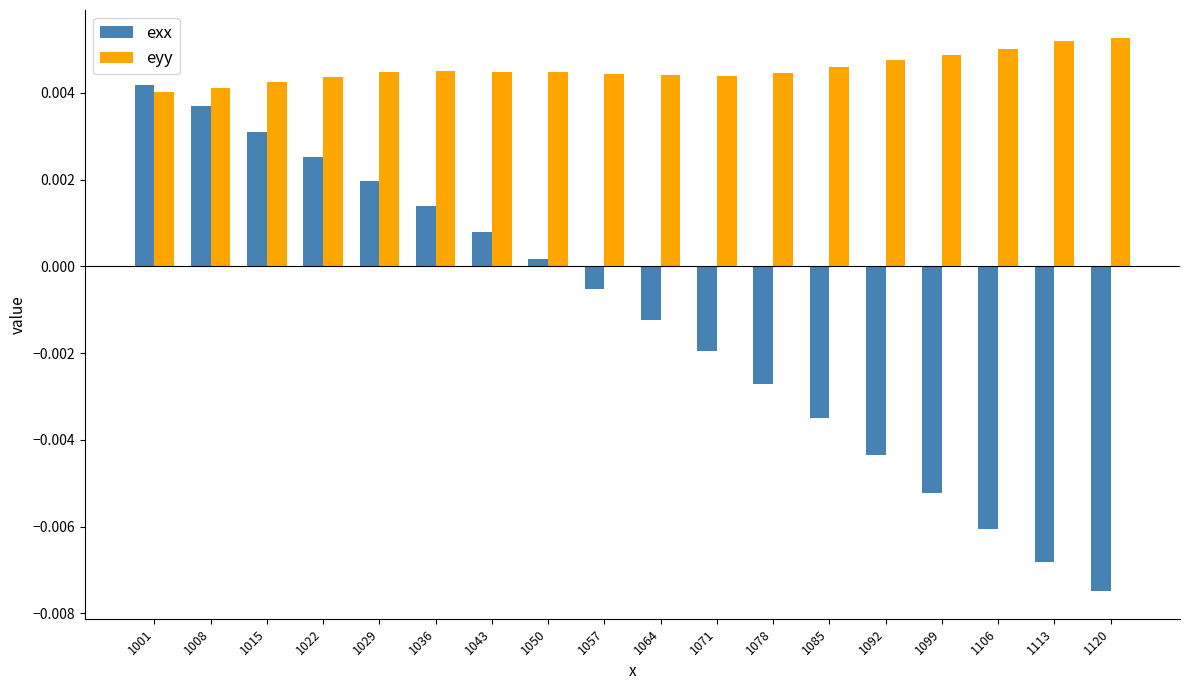

Which series changed the most between 1008 and 1057?

exx